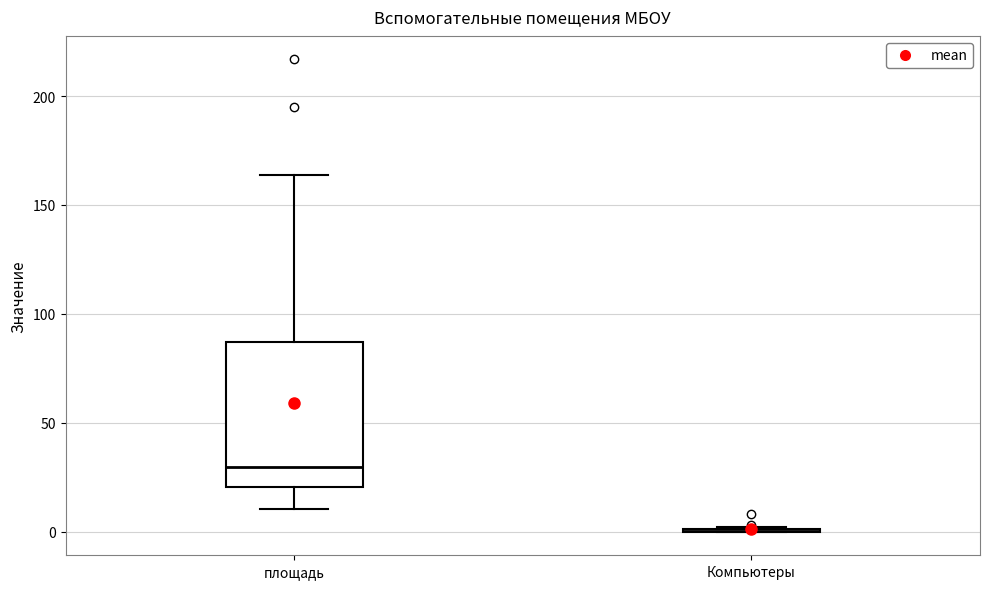

Which box is the tallest, from its lower edge to its upper edge?

площадь